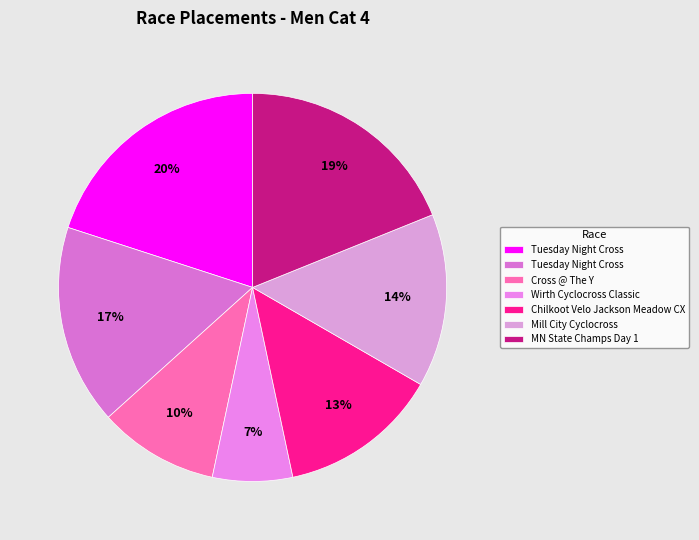

Which category has the smallest portion of the pie?

Wirth Cyclocross Classic